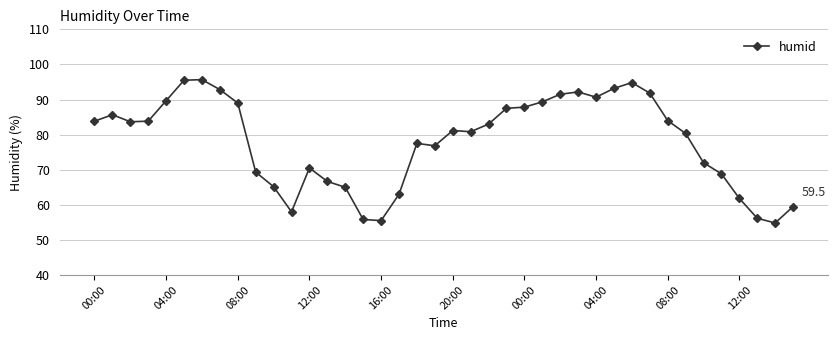

What is the value of the 40th point from the left?

59.5